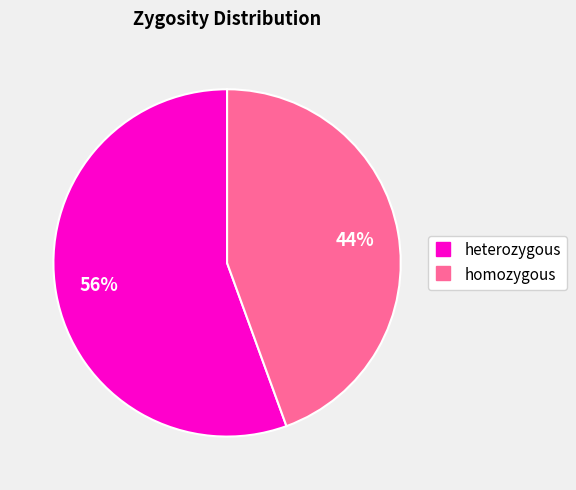

Does heterozygous represent more than half of the total?

Yes